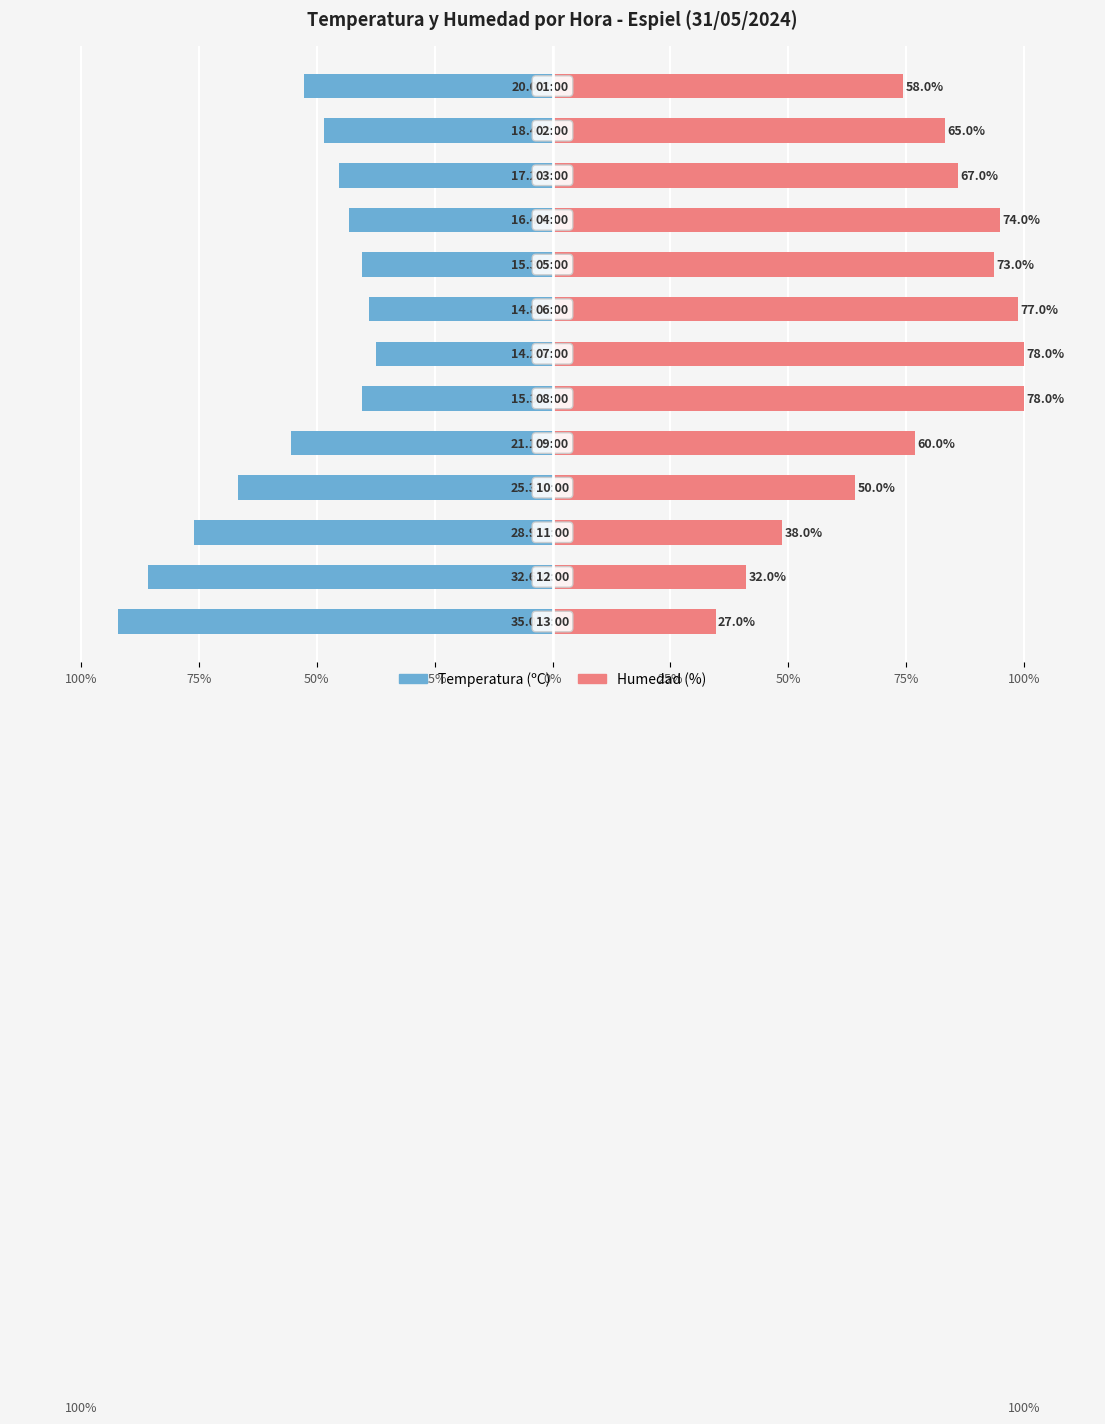

At 25%, list the series in order from smallest to largest.

Temperatura (ºC), Humedad (%)